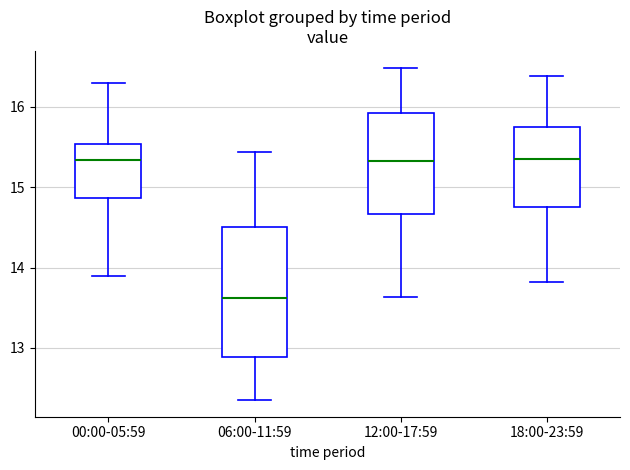

Which box's median line is the lowest?

06:00-11:59